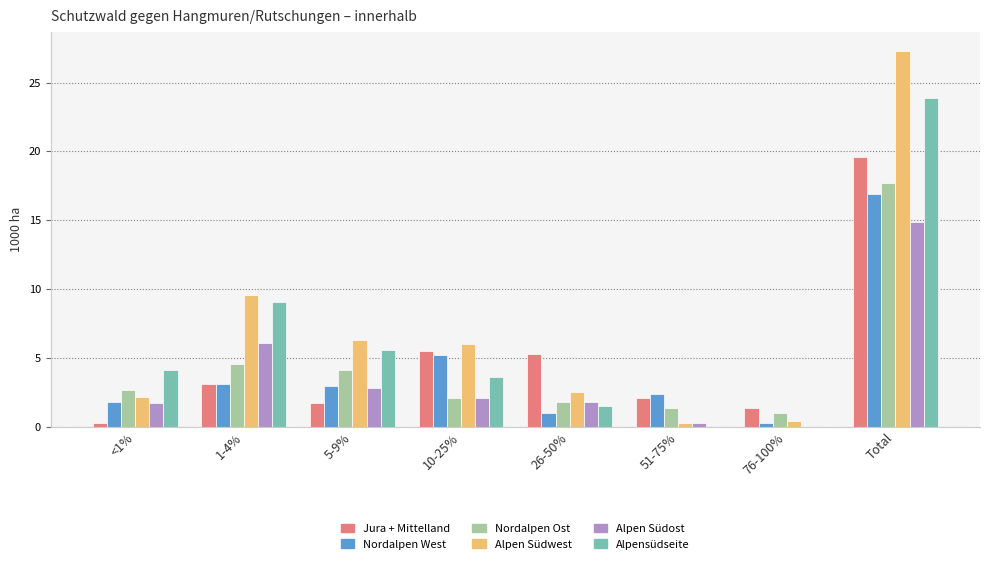

How many values in the Alpensüdseite series exceed 4?

4